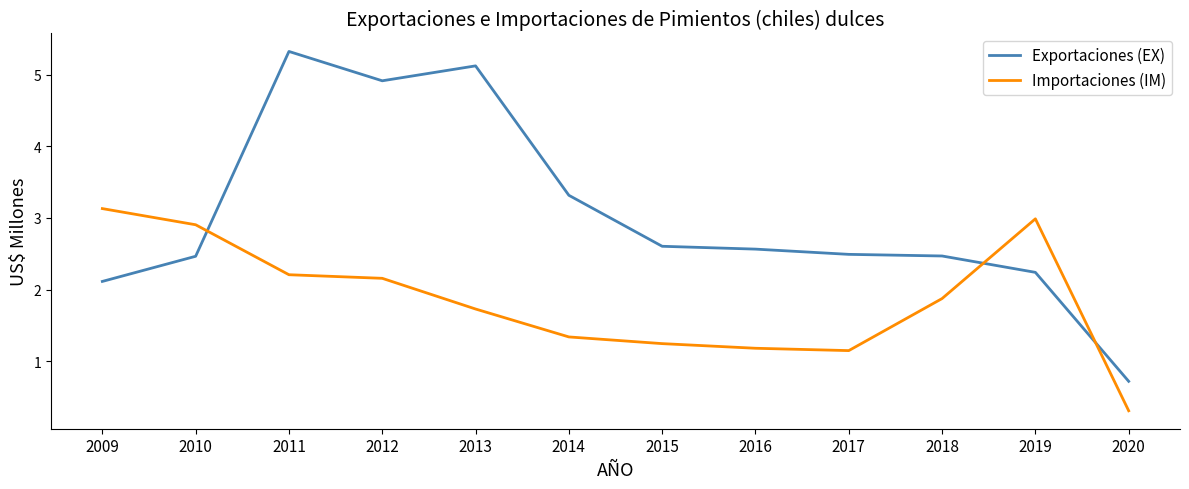

Which series has the widest spread of values?

Exportaciones (EX)